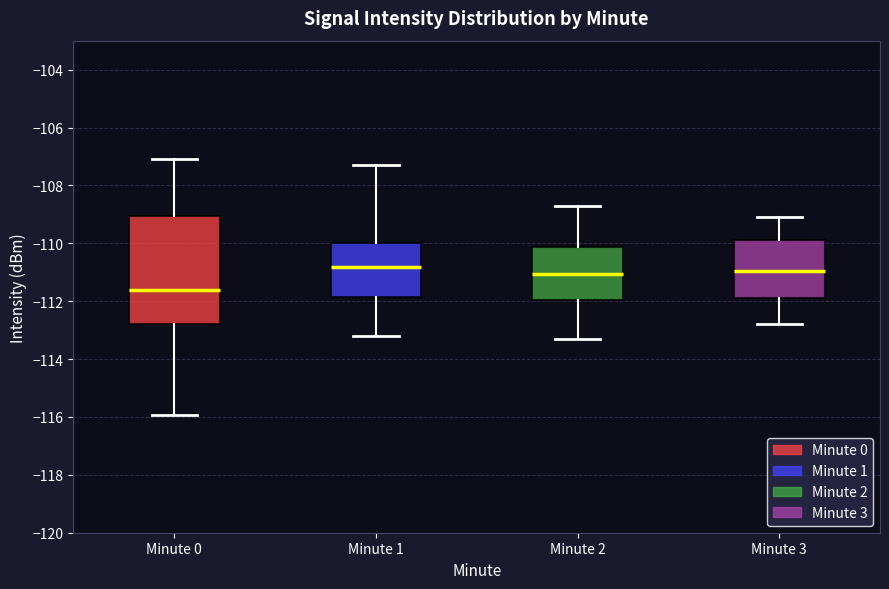

Reading left to right, read every box against the y-axis: the position of its median line, the range the box covers, and the ends of its whiskers. The values are not printed on the chart, so give them approximately, as read against the axis.

Minute 0: median -111.6, box -112.8 to -109.0, whiskers -116.0 to -107.0
Minute 1: median -110.8, box -111.8 to -110.0, whiskers -113.2 to -107.4
Minute 2: median -111.0, box -112.0 to -110.2, whiskers -113.2 to -108.6
Minute 3: median -111.0, box -111.8 to -109.8, whiskers -112.8 to -109.0